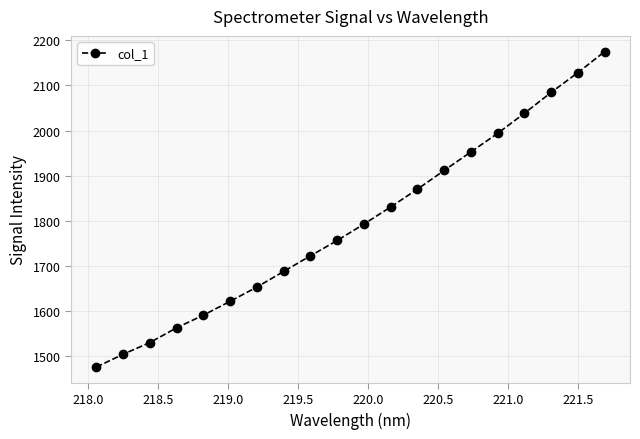

What is the maximum value shown in the chart?

2175.2